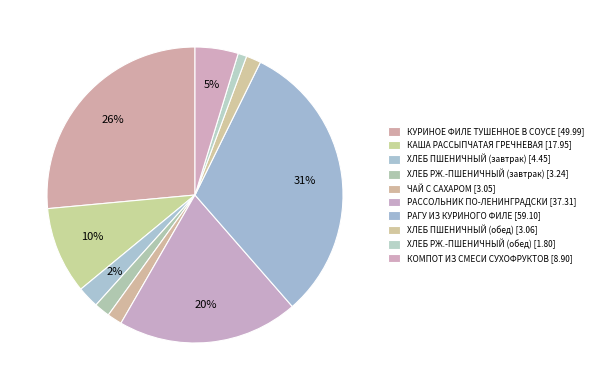

What is the largest slice in the pie chart?

РАГУ ИЗ КУРИНОГО ФИЛЕ